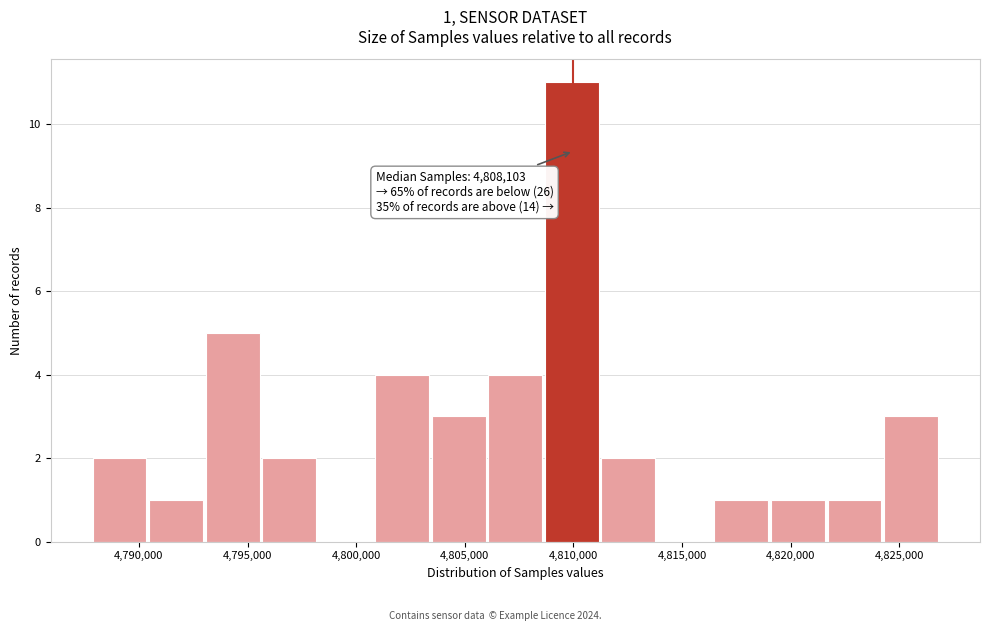

Over which range of the x-axis is the bar tallest?

4808500 to 4811500